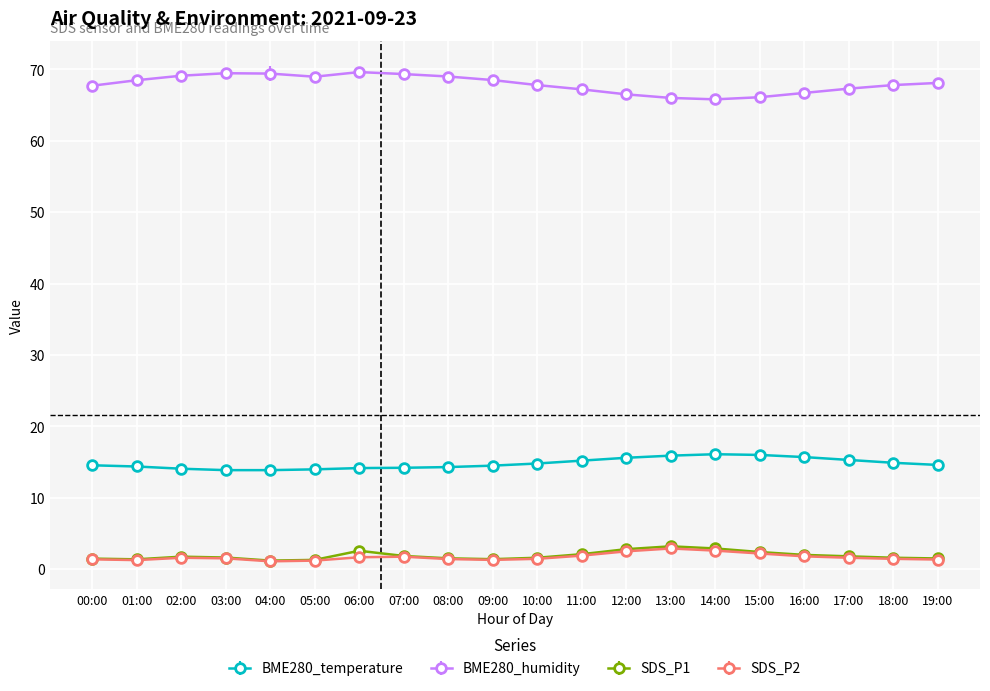

What is the maximum value for BME280_temperature?

16.1